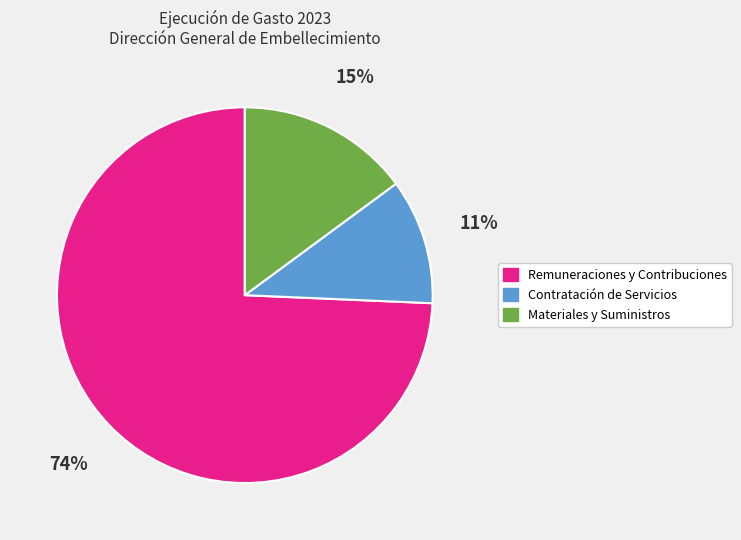

How many slices are in this pie chart?

3